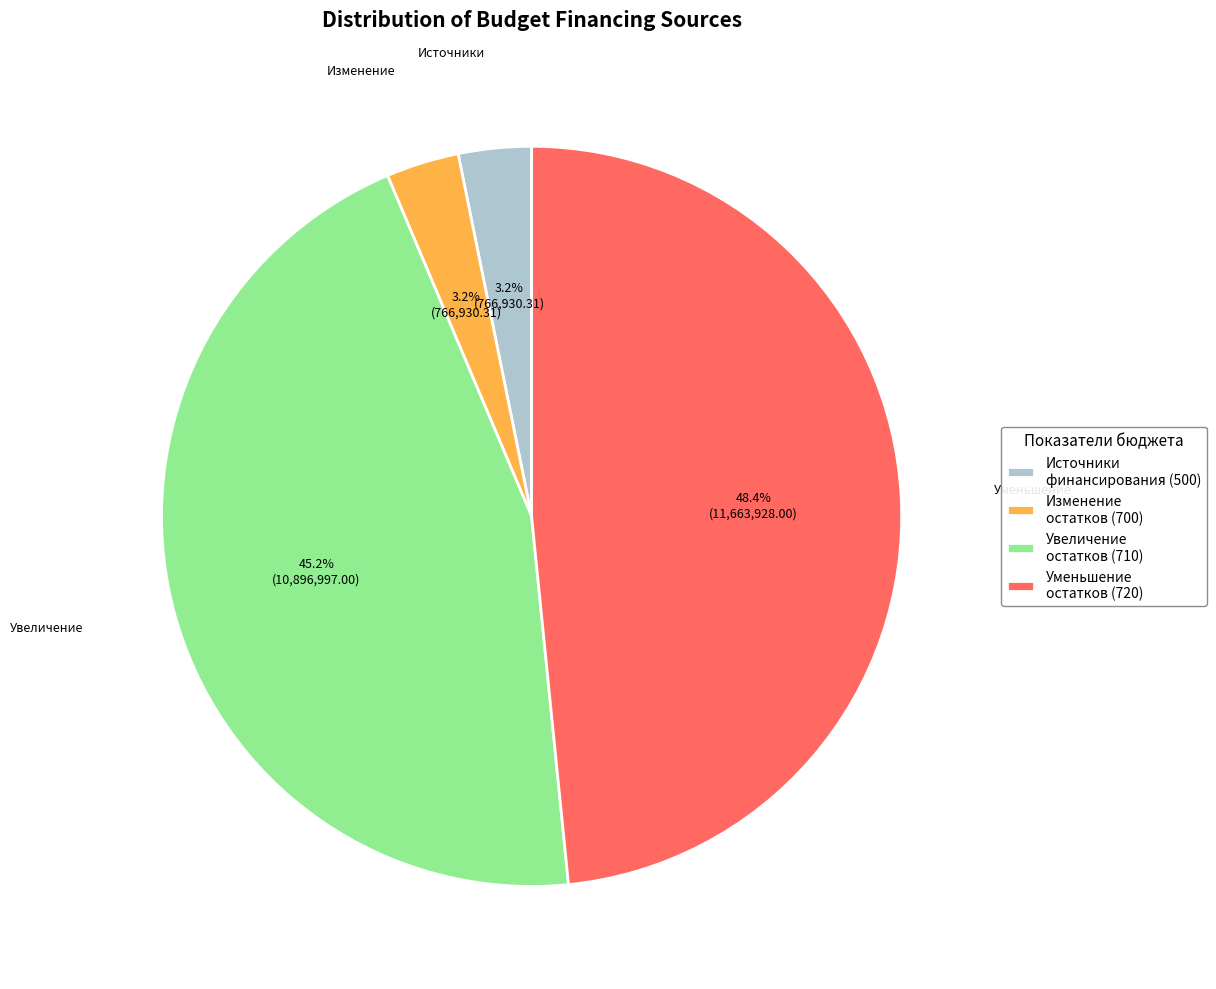

What portion of the pie excludes Увеличение остатков (710)?

54.8%